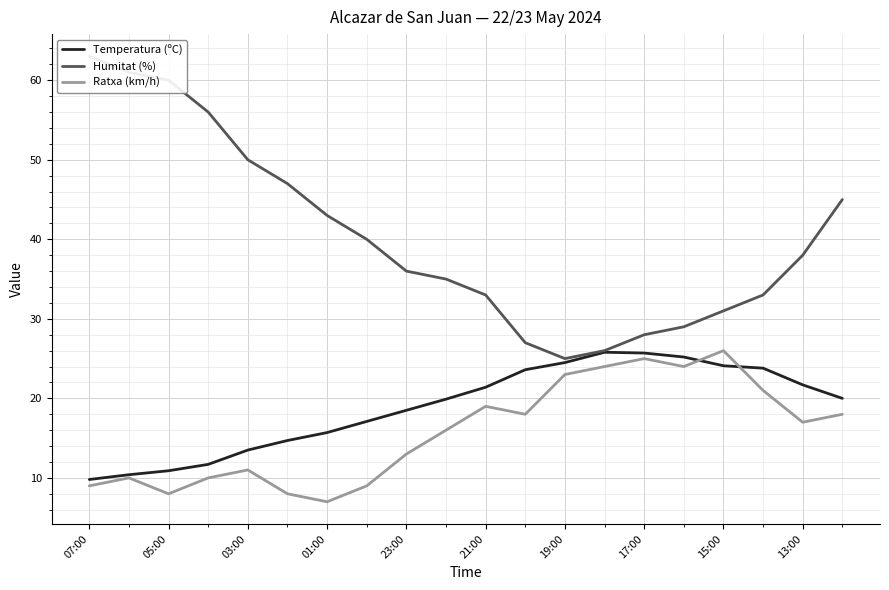

What is the minimum value for Ratxa (km/h)?

7.0